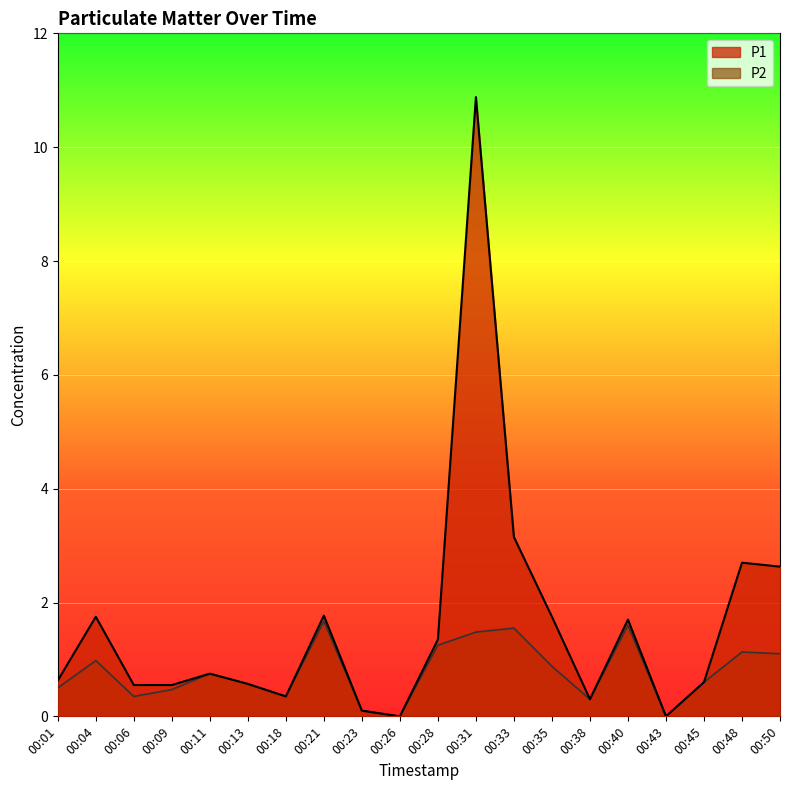

Reading left to right, extract all data points from this chart.

P1: 0.6	1.8	0.6	0.6	0.8	0.6	0.3	1.8	0.1	0.0	1.4	10.9	3.1	1.8	0.3	1.7	0.0	0.6	2.7	2.6
P2: 0.5	1.0	0.3	0.5	0.8	0.6	0.3	1.7	0.1	0.0	1.2	1.5	1.6	0.9	0.3	1.6	0.0	0.6	1.1	1.1